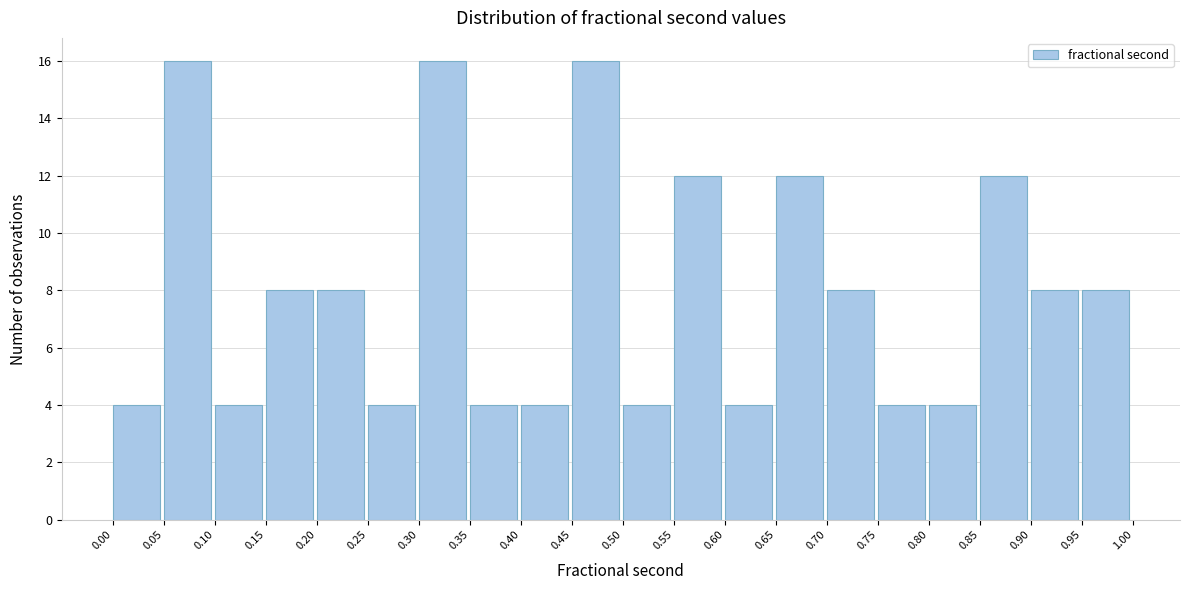

Reading left to right, transcribe this chart: for each bar, give the range it covers on the x-axis and its height. The values are not printed on the chart, so give them approximately, as read against the axis.

0.00 to 0.05: 4
0.05 to 0.10: 16
0.10 to 0.15: 4
0.15 to 0.20: 8
0.20 to 0.25: 8
0.25 to 0.30: 4
0.30 to 0.35: 16
0.35 to 0.40: 4
0.40 to 0.45: 4
0.45 to 0.50: 16
0.50 to 0.55: 4
0.55 to 0.60: 12
0.60 to 0.65: 4
0.65 to 0.70: 12
0.70 to 0.75: 8
0.75 to 0.80: 4
0.80 to 0.85: 4
0.85 to 0.90: 12
0.90 to 0.95: 8
0.95 to 1.00: 8